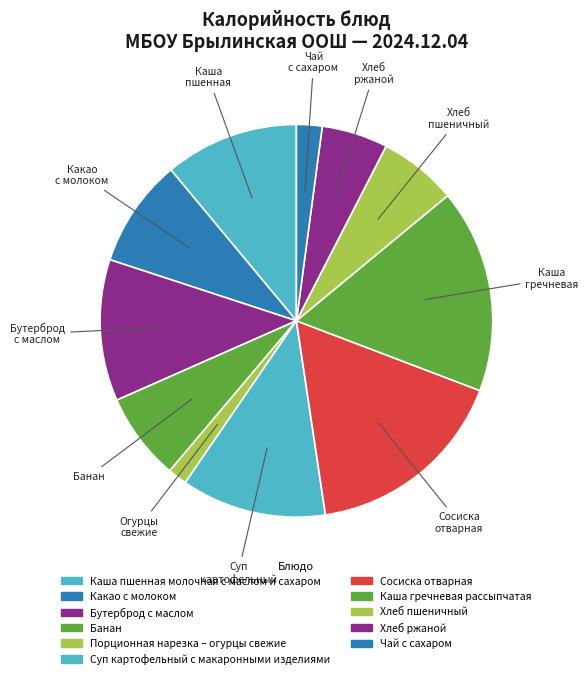

To the nearest percent, what is the difference between the Банан and Какао с молоком slice percentages?

2%